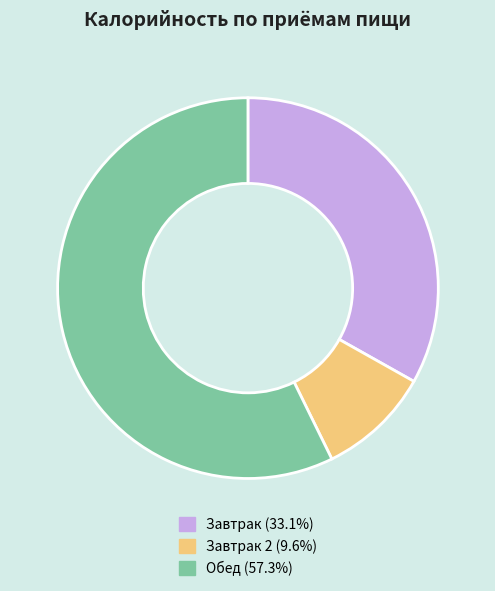

Approximately how many times larger is the value at Обед (57.3%) compared to Завтрак 2 (9.6%)?

6.0